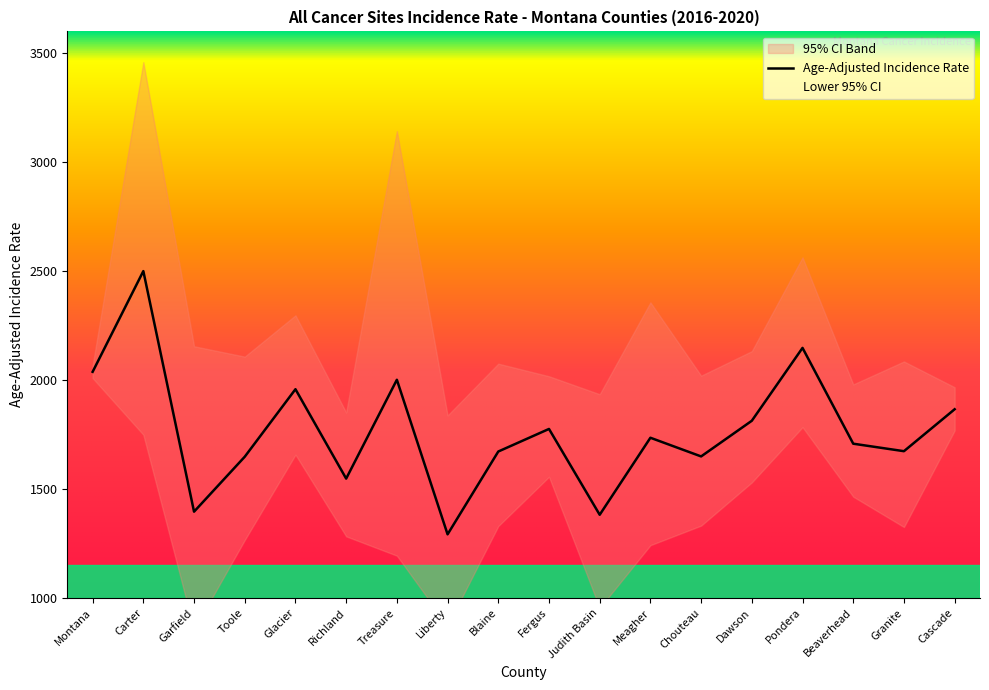

Reading right to left, transcribe all the data shown in this chart.

Age-Adjusted Incidence Rate: 1865.7	1673.2	1707.6	2147.3	1812.9	1649.2	1734.9	1381.4	1775.3	1671.7	1291.6	2001.0	1547.4	1957.7	1647.8	1395.6	2499.8	2037.5
Lower 95% CI: 1768.6	1325.2	1464.5	1783.6	1530.1	1331.7	1241.8	953.7	1555.8	1329.6	873.1	1193.7	1282.4	1657.4	1265.6	855.2	1748.9	2008.7
Upper 95% CI: 1966.7	2085.1	1979.7	2562.9	2132.5	2019.8	2356.3	1934.7	2017.2	2075.0	1837.3	3142.1	1850.9	2296.9	2107.3	2154.9	3459.0	2066.7